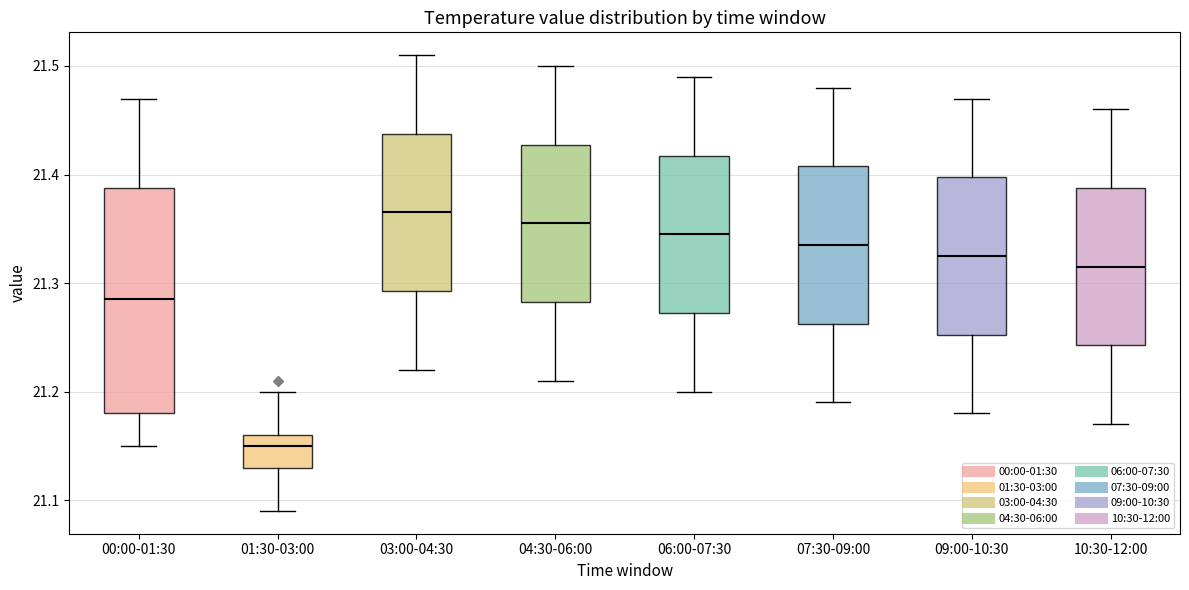

Where does the median line of the box for 07:30-09:00 sit on the y-axis? The values are not printed on the chart, so give them approximately, as read against the axis.

21.34